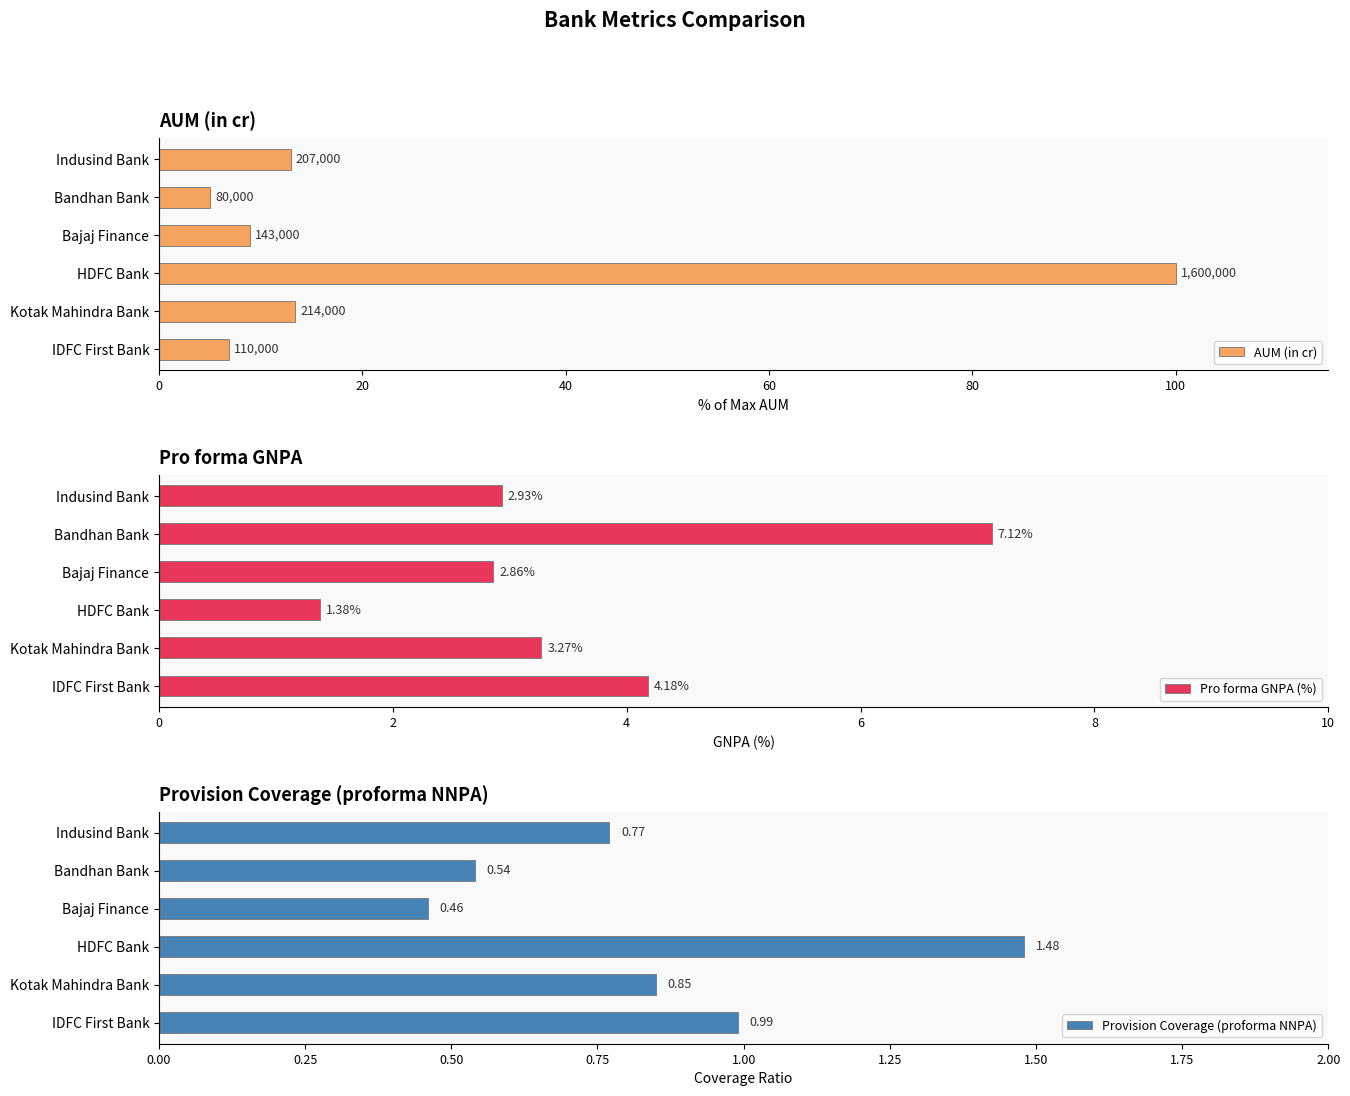

Rank the series by their maximum value, from highest to lowest.

AUM (in cr), Pro forma GNPA (%), Provision Coverage (proforma NNPA)